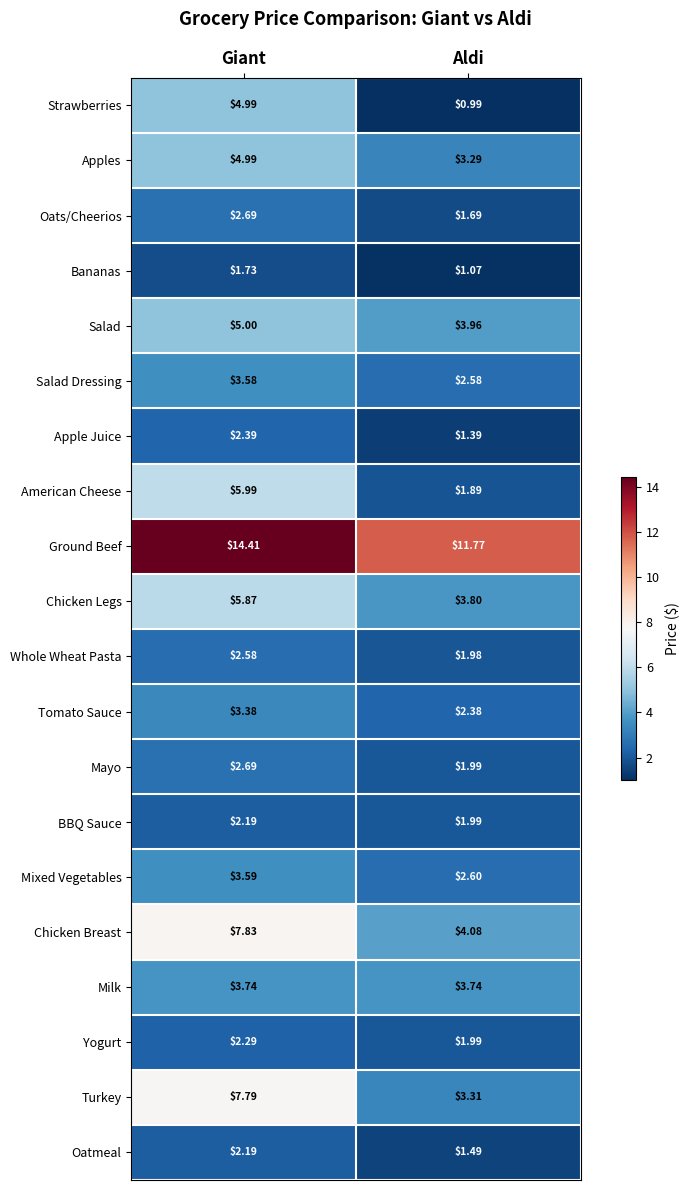

Which series has the largest total across all categories?

Ground Beef